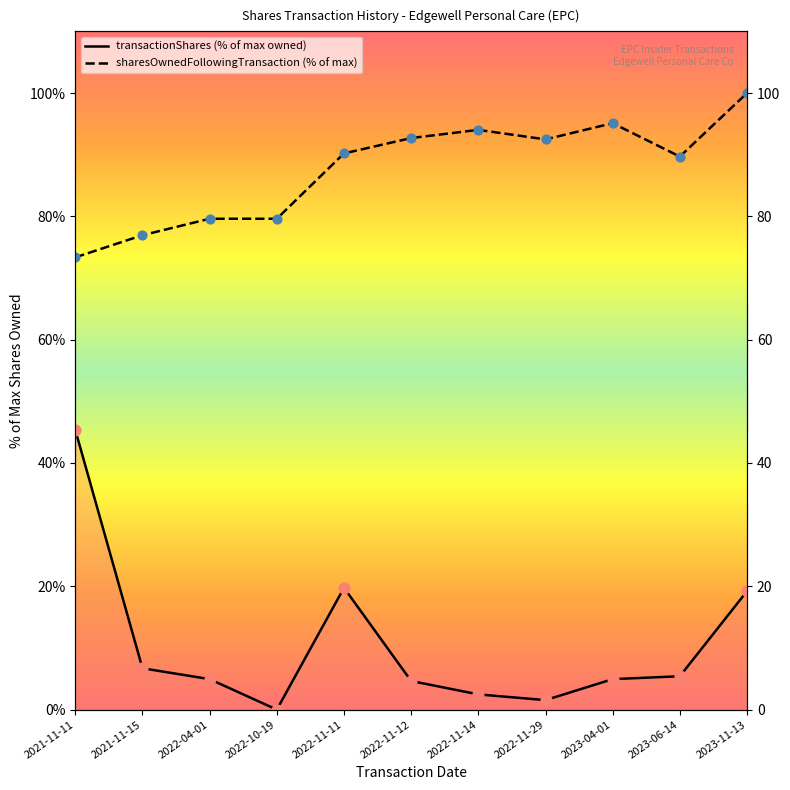

What is the total value across all series at 2022-11-12?

97.3